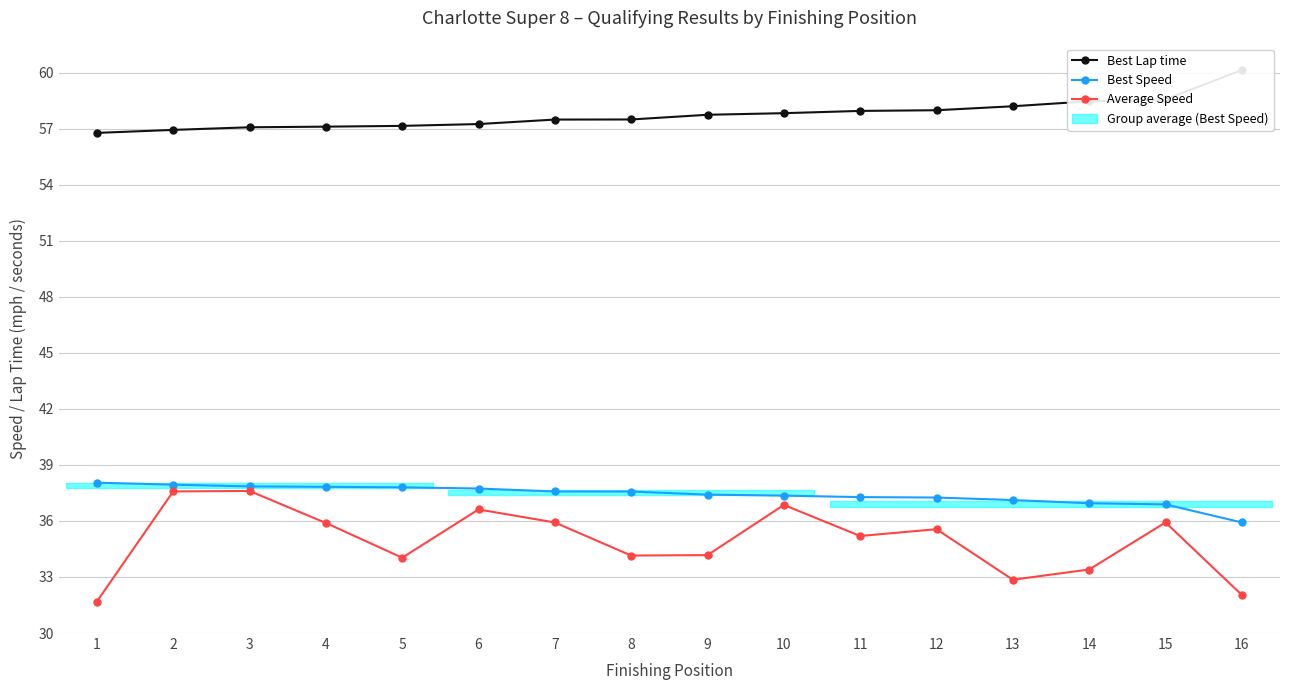

Where is Best Lap time nearest to the value 58?

12